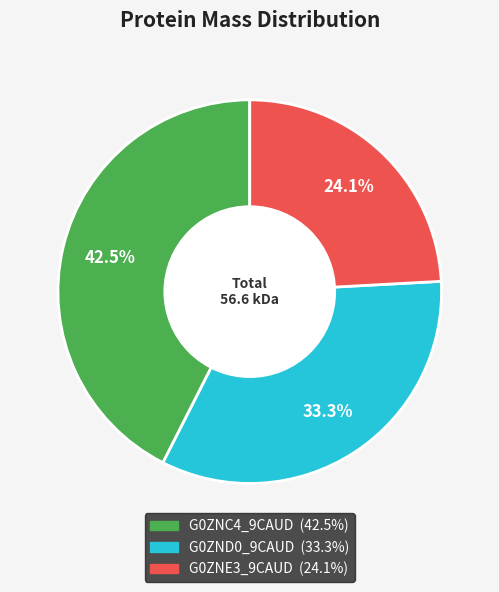

To the nearest percent, what portion does G0ZNE3_9CAUD represent?

24%